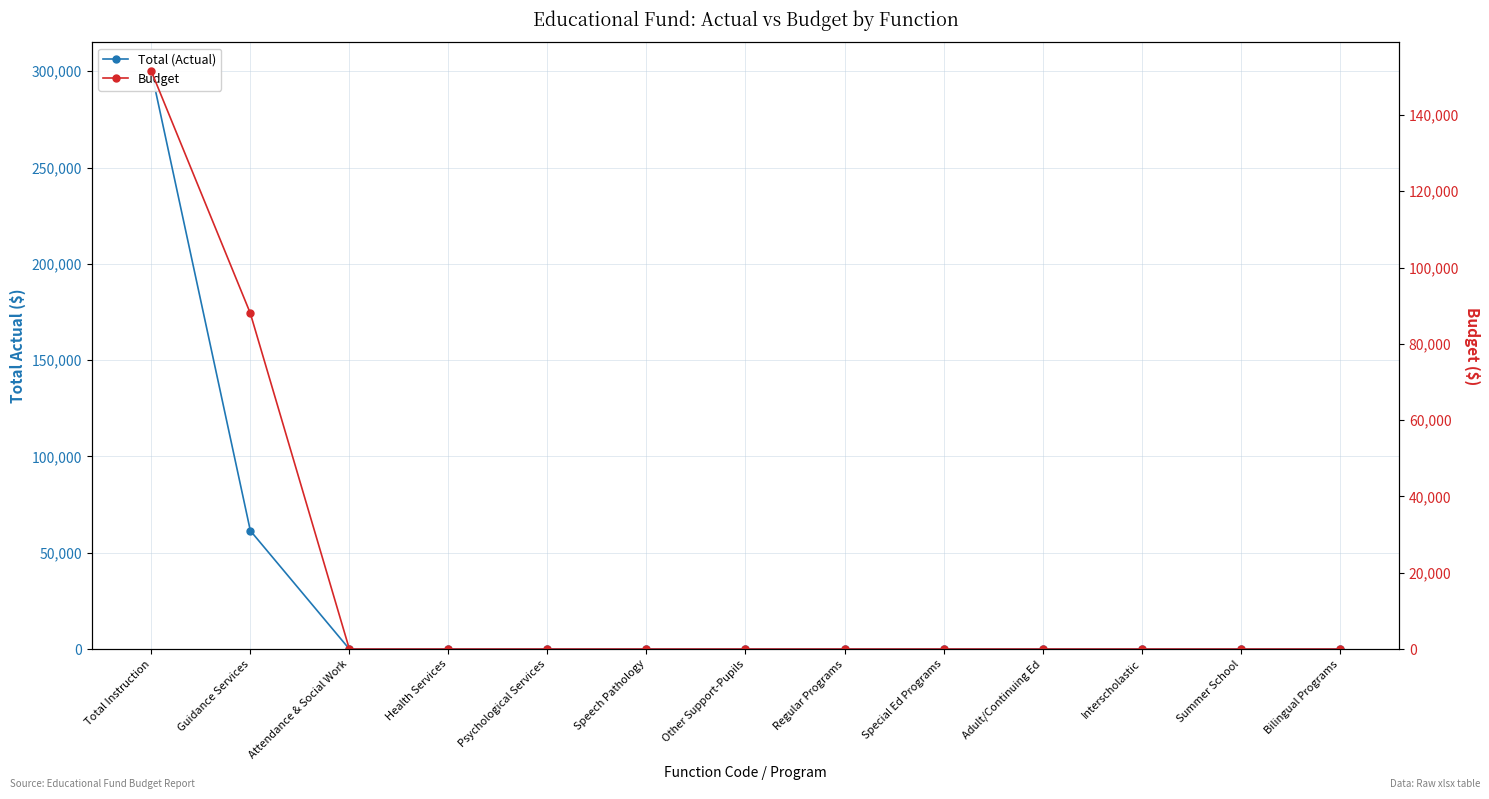

At which label is Total (Actual) closest to 150027?

Guidance Services